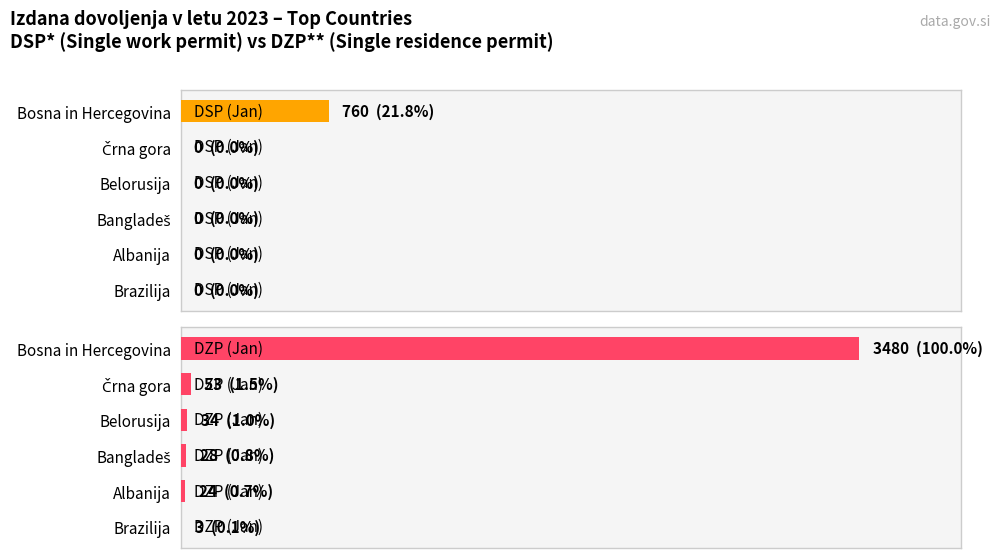

What is the difference between the maximum and minimum values in the DZP (Jan) series?

3477